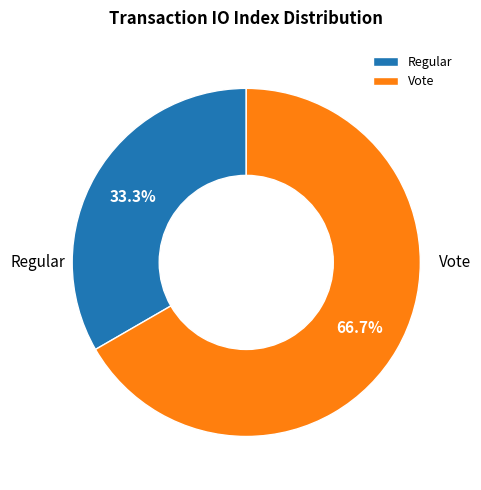

Rank the categories by value from highest to lowest.

Vote, Regular